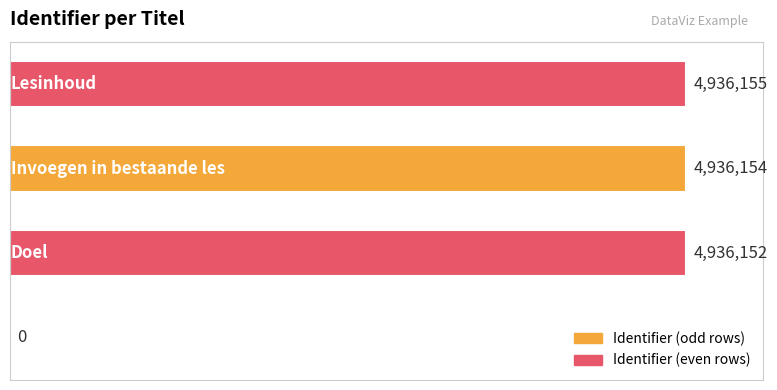

What is the sum of all values?

14808461